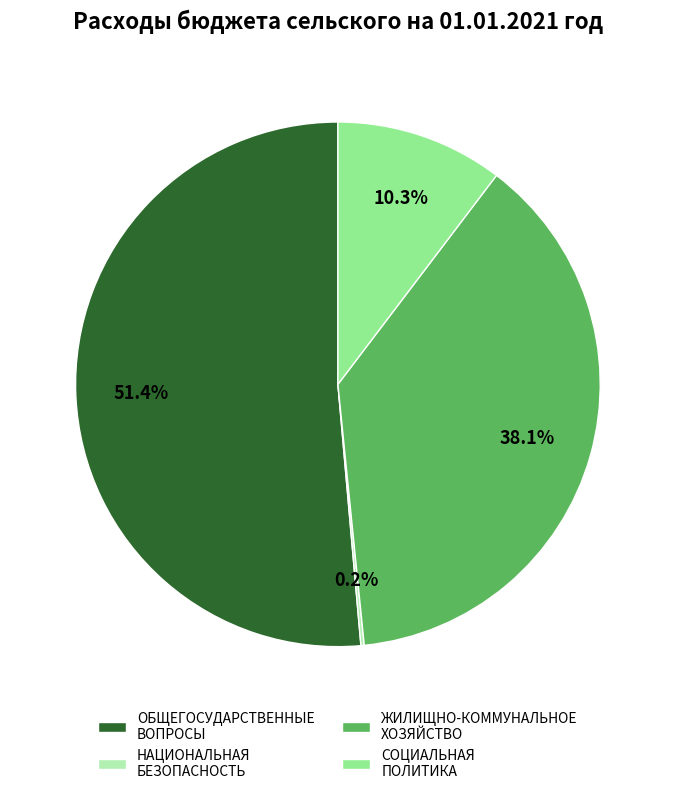

Do ОБЩЕГОСУДАРСТВЕННЫЕ ВОПРОСЫ and СОЦИАЛЬНАЯ ПОЛИТИКА together represent more than half of the pie?

Yes